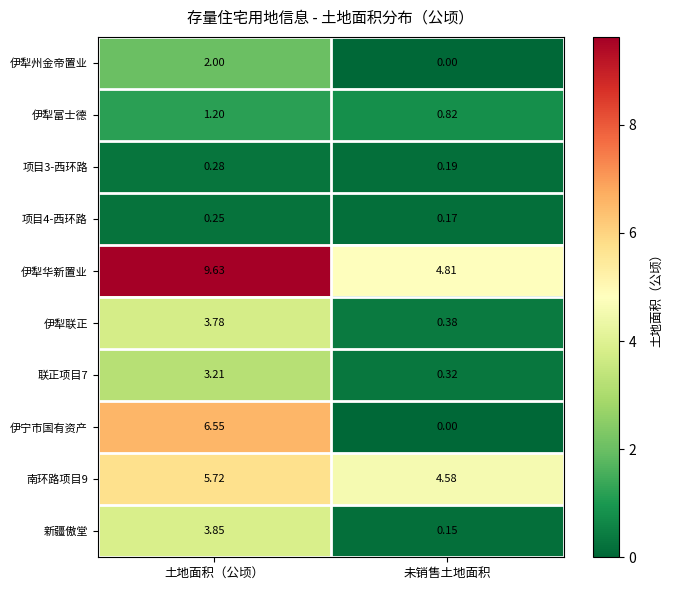

List the labels in order of 项目3-西环路 value, smallest first.

未销售土地面积, 土地面积（公顷）